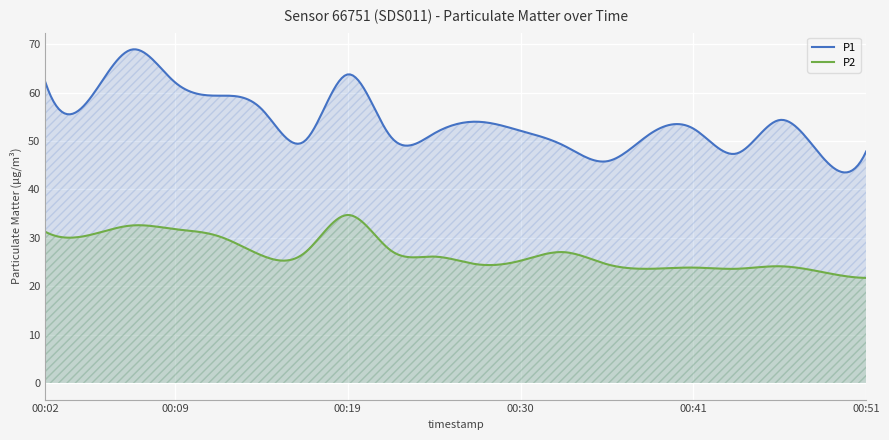

What are all the series names shown in the legend?

P1, P2